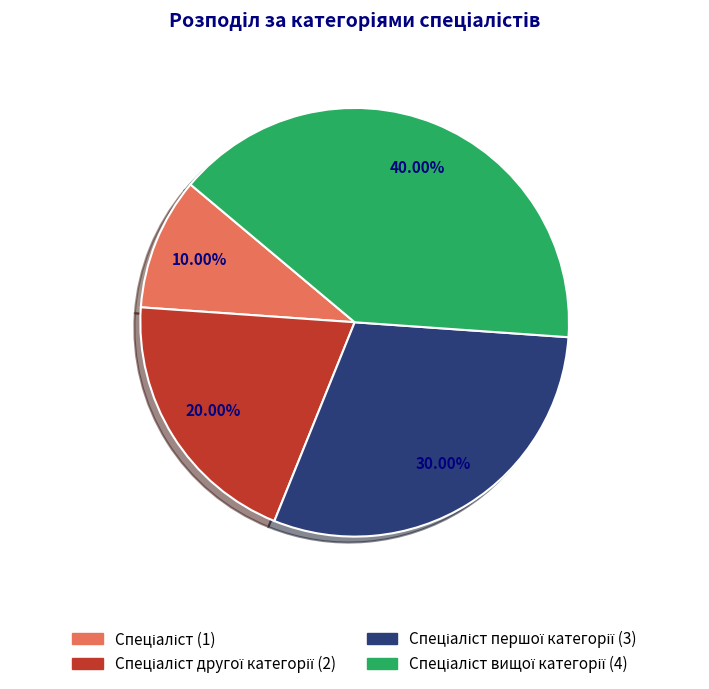

Is there a majority slice in this chart?

No